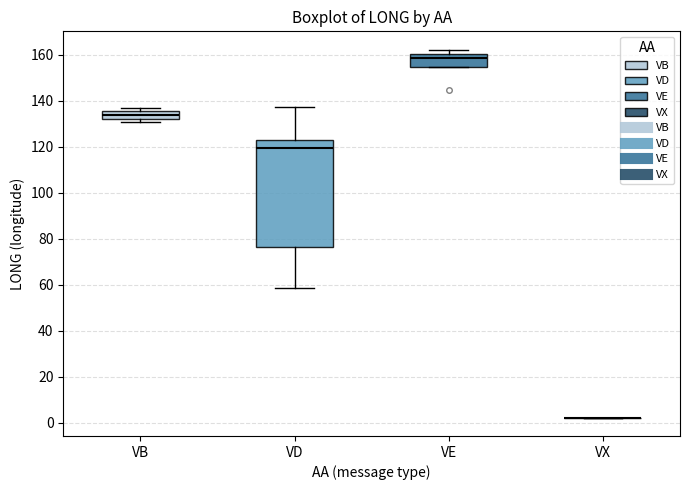

Comparing the boxes themselves (not the whiskers), which one is the tallest?

VD